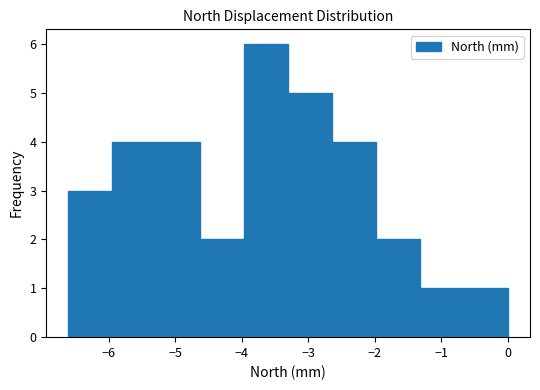

Over which range of the x-axis is the bar tallest?

-4.0 to -3.3